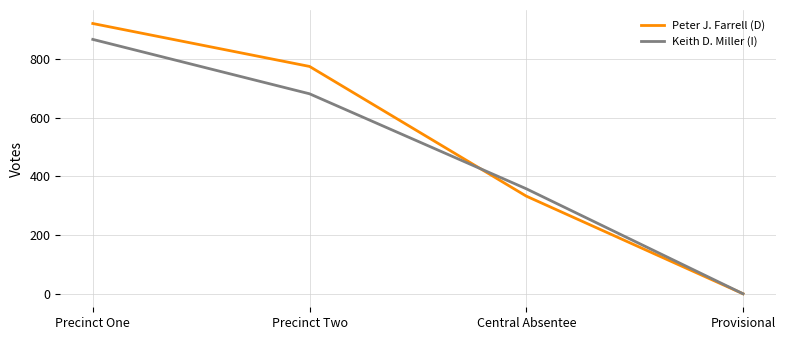

Reading left to right, what are all the values shown in this chart?

Peter J. Farrell (D): 920	774	333	1
Keith D. Miller (I): 866	681	358	1